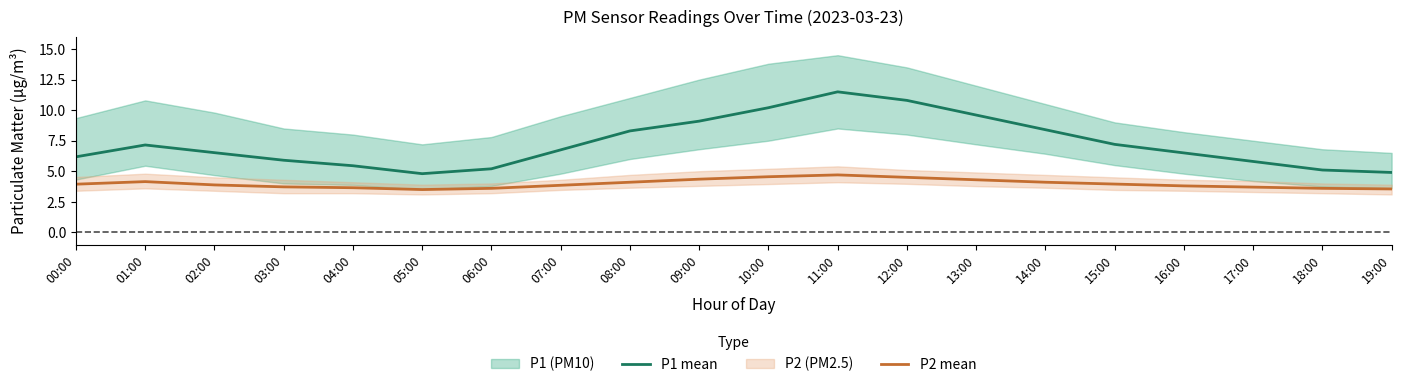

Reading left to right, extract all data points from this chart.

P1 mean: 6.2	7.2	6.5	5.9	5.5	4.8	5.2	6.8	8.3	9.1	10.2	11.5	10.8	9.6	8.4	7.2	6.5	5.8	5.1	4.9
P2 mean: 3.9	4.2	3.9	3.7	3.6	3.5	3.6	3.9	4.1	4.3	4.5	4.7	4.5	4.3	4.1	4.0	3.8	3.7	3.6	3.5